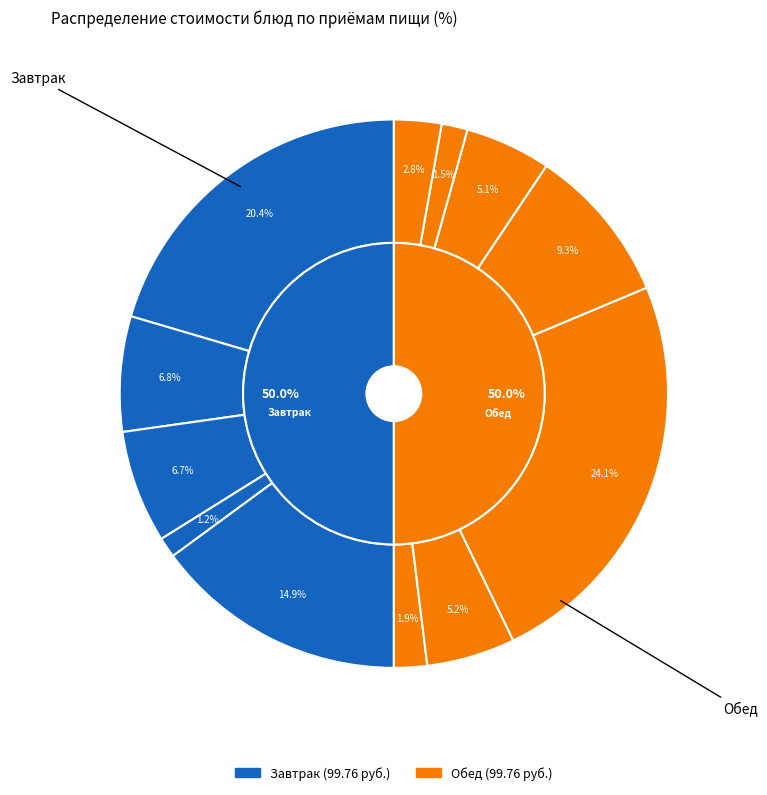

Rank the categories by value from lowest to highest.

Батон нарезной, Хлеб ржаной, Салат из свеклы отварной, Хлеб пшеничный, Напиток из шиповника, Щи из свежей капусты, Кофейный напиток с молоком, Сыр сычужный твердый, Пюре картофельное, Мандарин, Каша гречневая вязкая, Кнели из кур с рисом